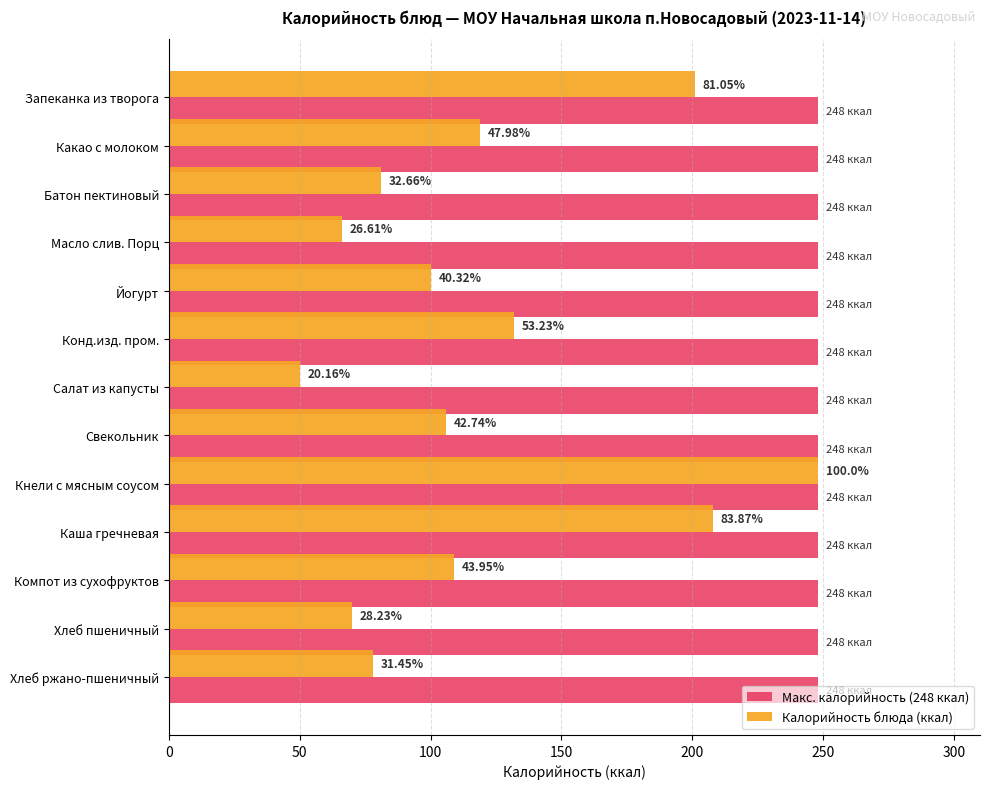

What are all the series names shown in the legend?

Макс. калорийность (248 ккал), Калорийность блюда (ккал)